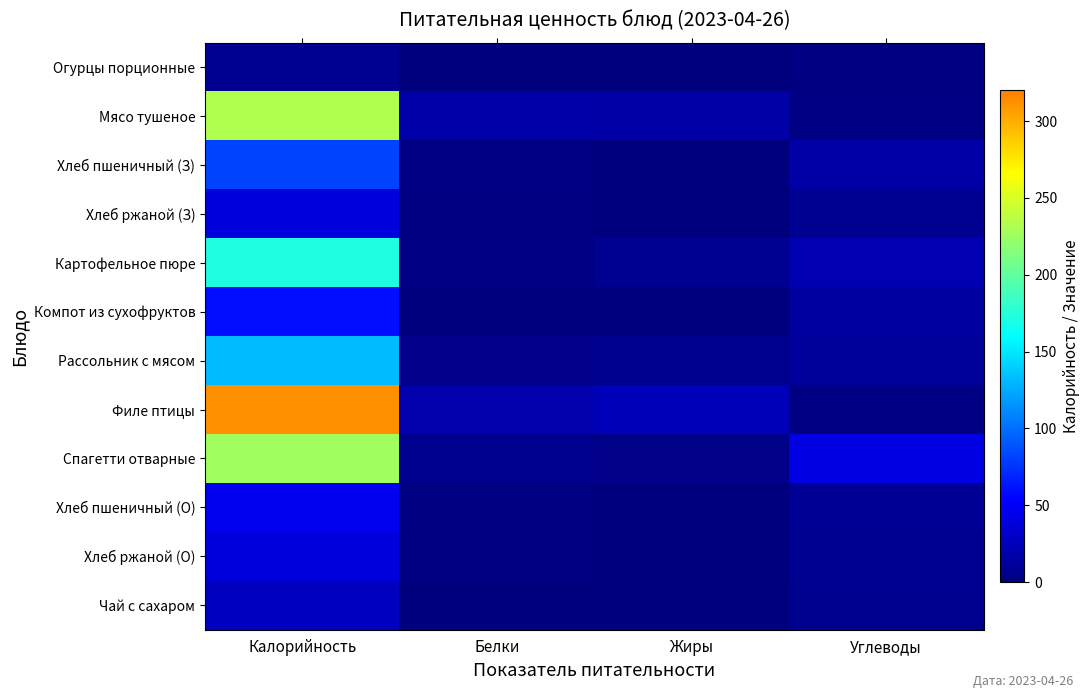

What is the difference between the highest and lowest values at Углеводы?

39.7